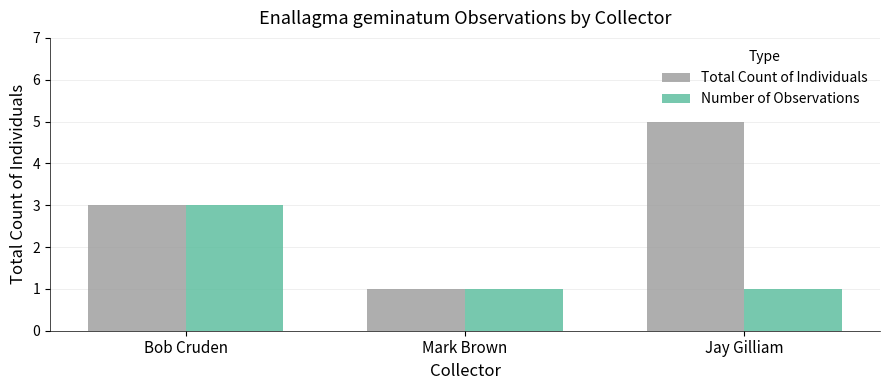

List the series in order of their peak value, lowest first.

Number of Observations, Total Count of Individuals